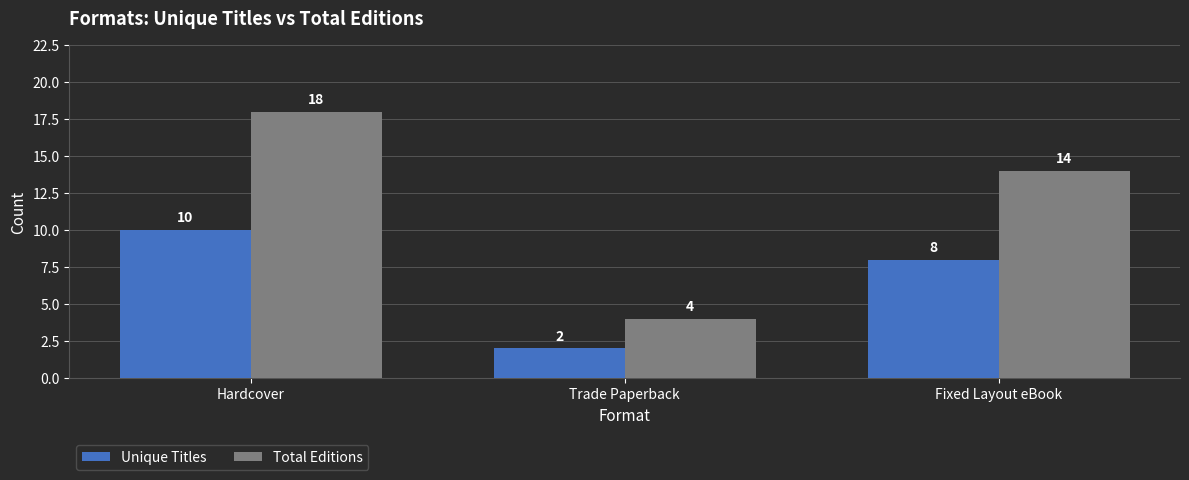

Reading left to right, what are all the values shown in this chart?

Unique Titles: Hardcover=10	Trade Paperback=2	Fixed Layout eBook=8
Total Editions: Hardcover=18	Trade Paperback=4	Fixed Layout eBook=14